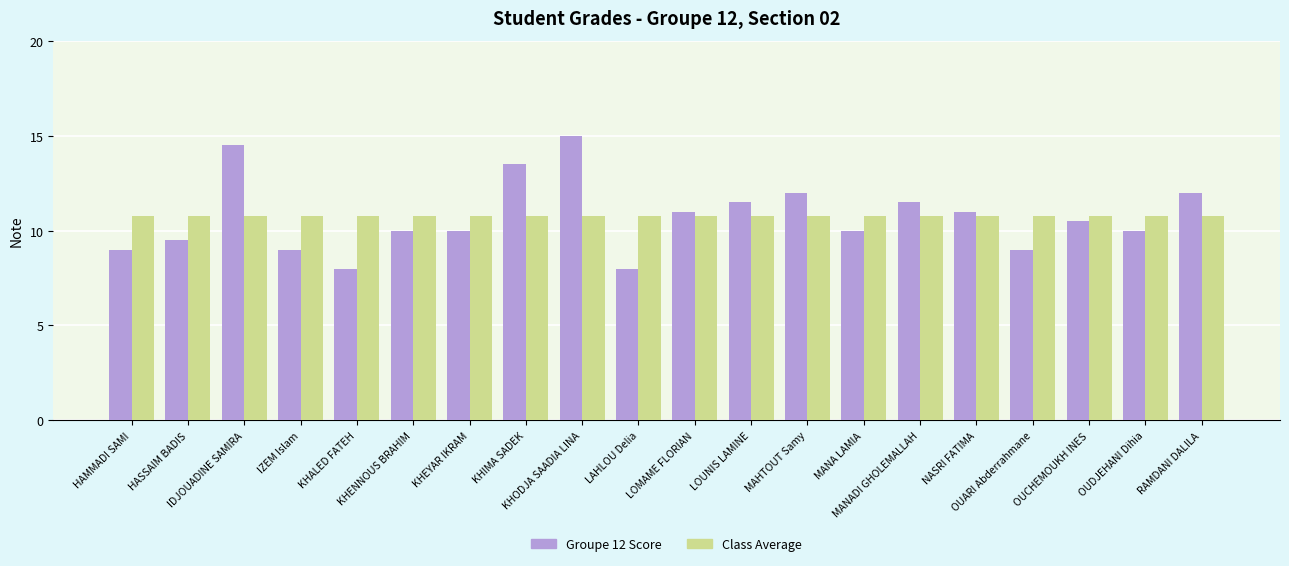

What is the smallest value displayed?

8.0